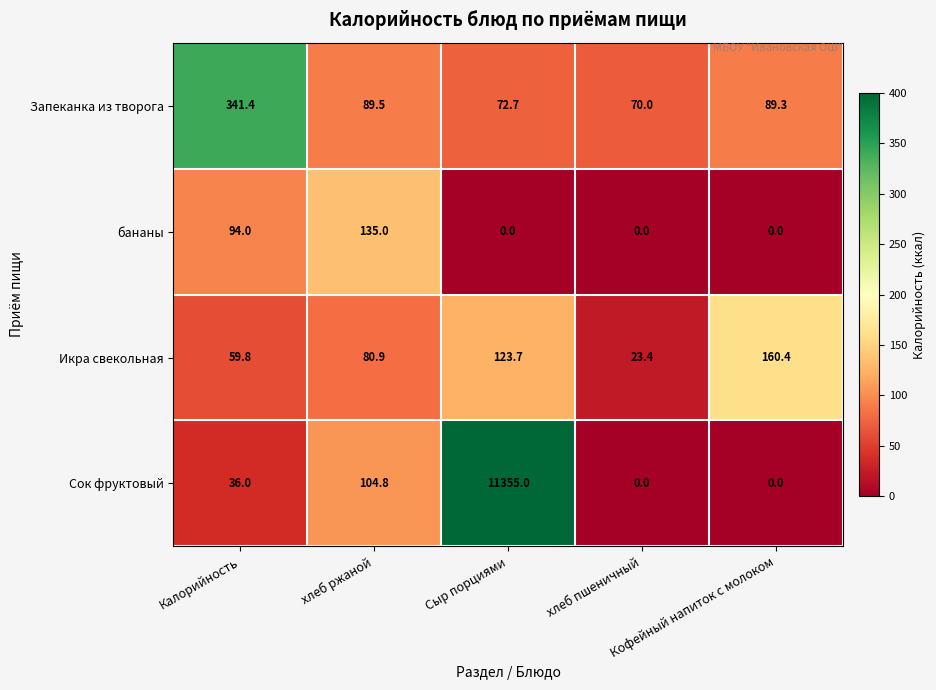

Which series has the widest spread of values?

Сок фруктовый